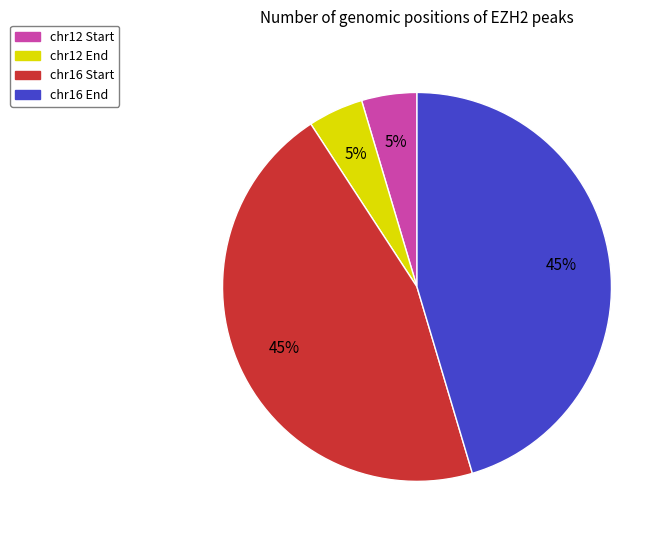

How many segments does this pie chart have?

4